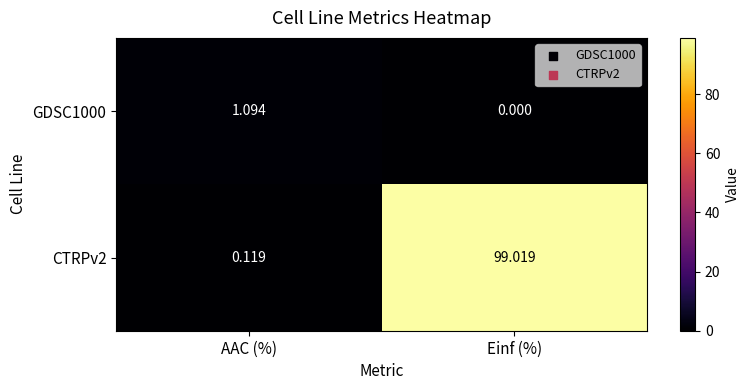

Which category has the lowest value across all series?

Einf (%)